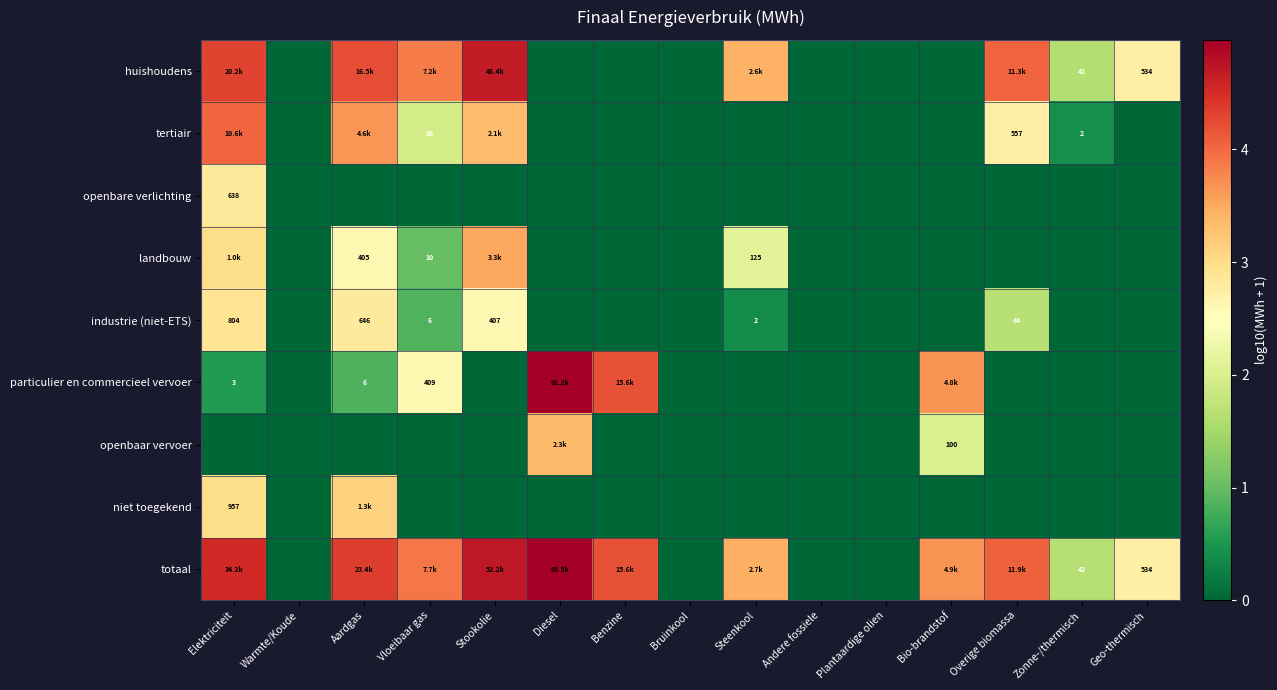

Rank the series at Geo-thermisch from highest to lowest value.

huishoudens, totaal, tertiair, openbare verlichting, landbouw, industrie (niet-ETS), particulier en commercieel vervoer, openbaar vervoer, niet toegekend